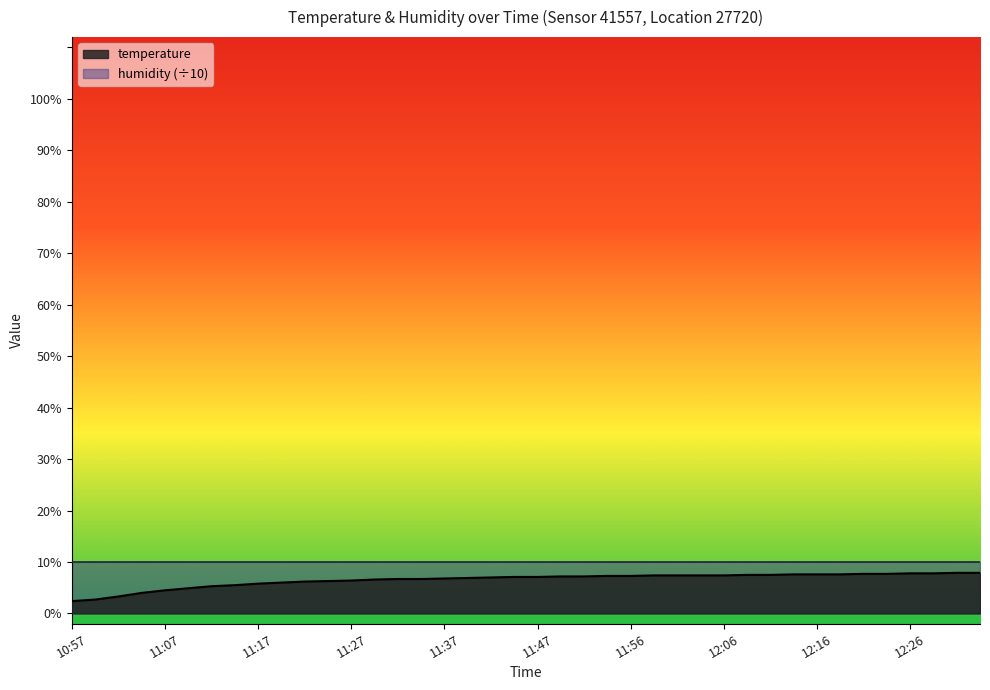

Reading left to right, list all the values displayed in this chart.

2.4	2.7	3.3	4.0	4.5	4.9	5.3	5.5	5.8	6.0	6.2	6.3	6.4	6.6	6.7	6.7	6.8	6.9	7.0	7.1	7.1	7.2	7.2	7.3	7.3	7.4	7.4	7.4	7.4	7.5	7.5	7.6	7.6	7.6	7.7	7.7	7.8	7.8	7.9	7.9